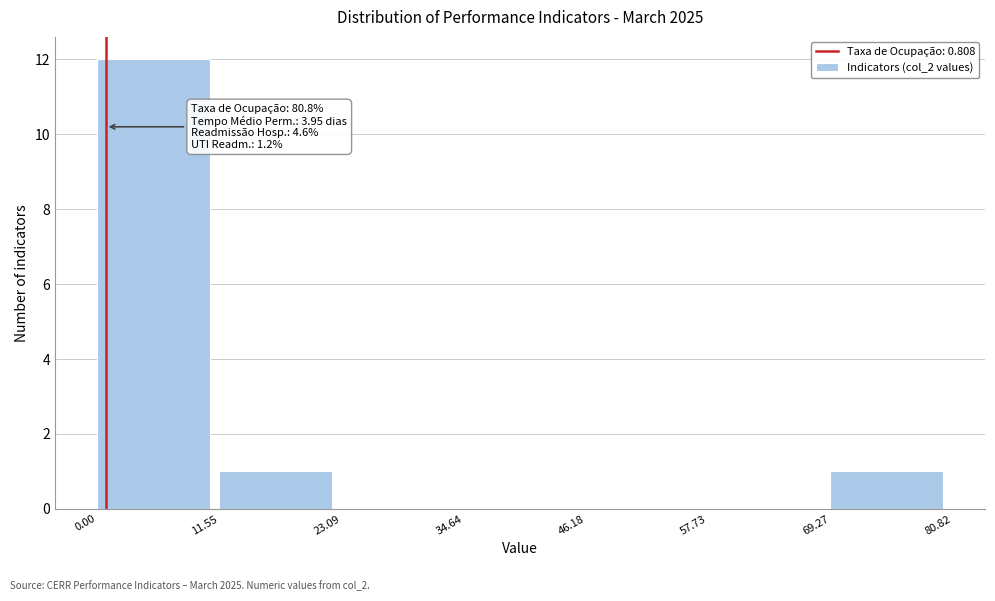

Over which range of the x-axis is the bar tallest?

0.00 to 11.55